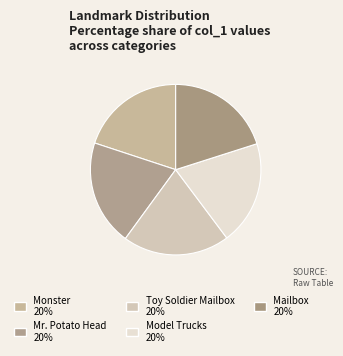

Is there any slice that represents more than half of the pie?

No